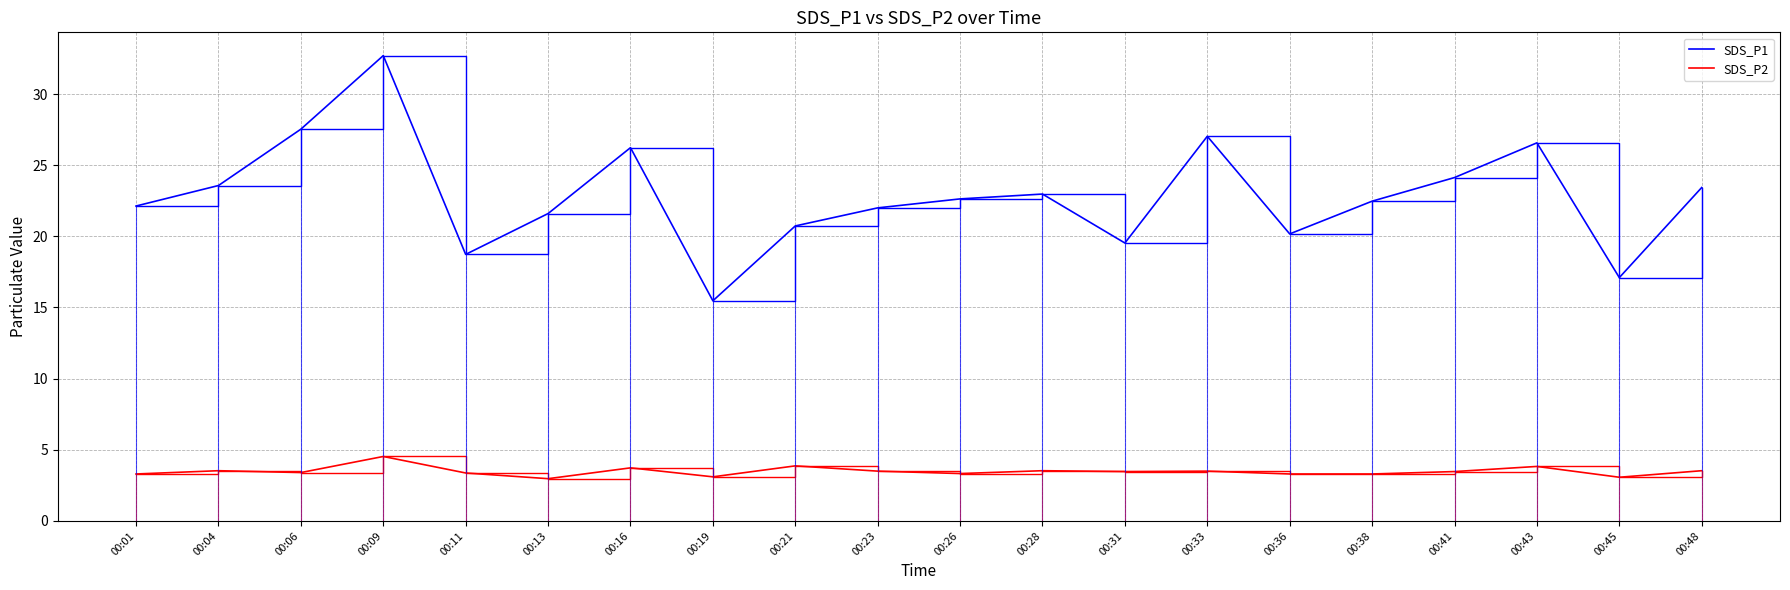

List the series in order of their overall mean, highest first.

SDS_P1, SDS_P2